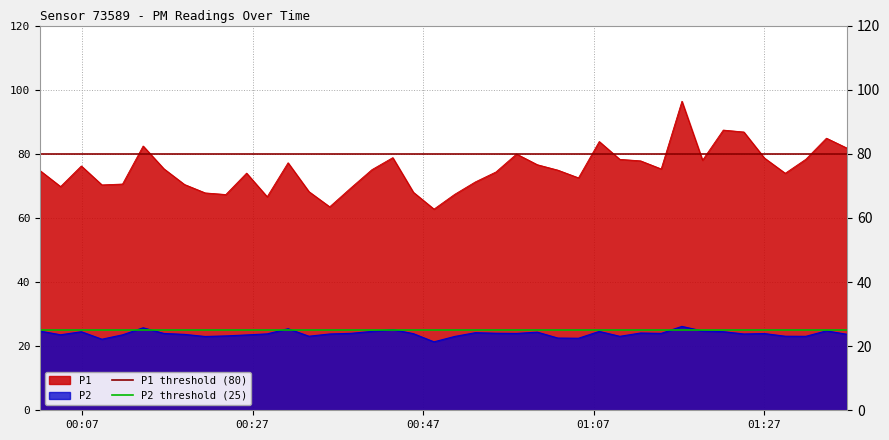

What is the minimum value for P1?

62.8